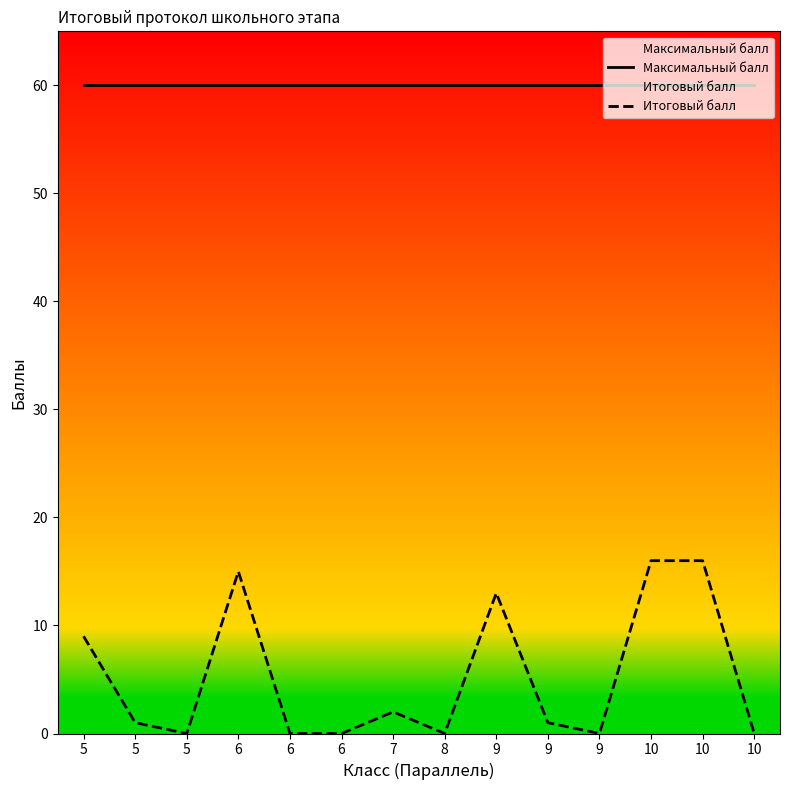

Where is Максимальный балл nearest to the value 60?

5